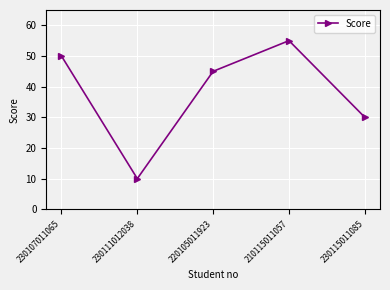

Count the number of data series in this chart.

1